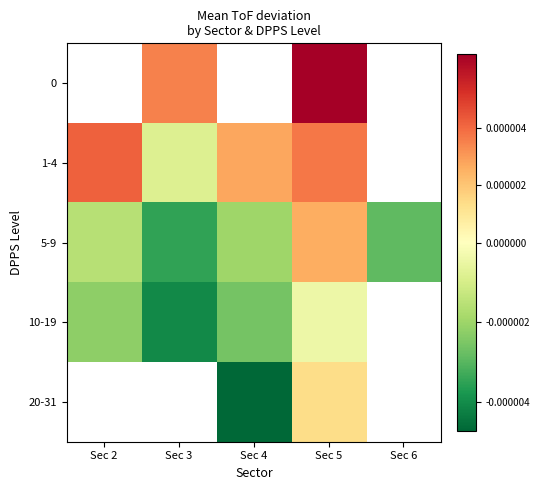

At which category is the sum across all series the highest?

Sec 5